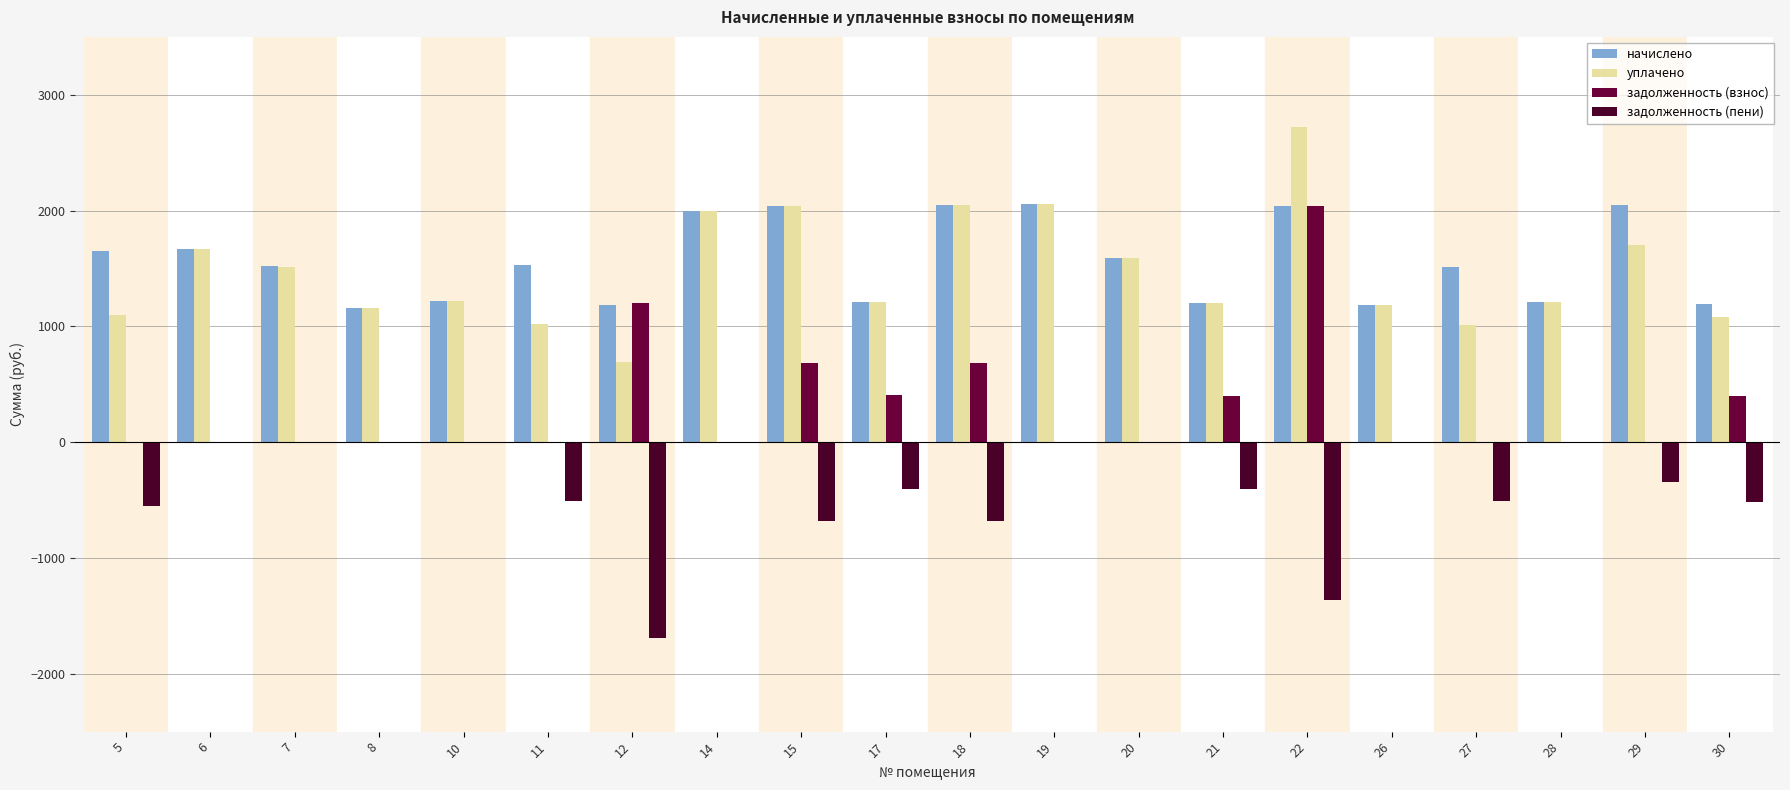

List the series in order of their peak value, lowest first.

задолженность (пени), задолженность (взнос), начислено, уплачено